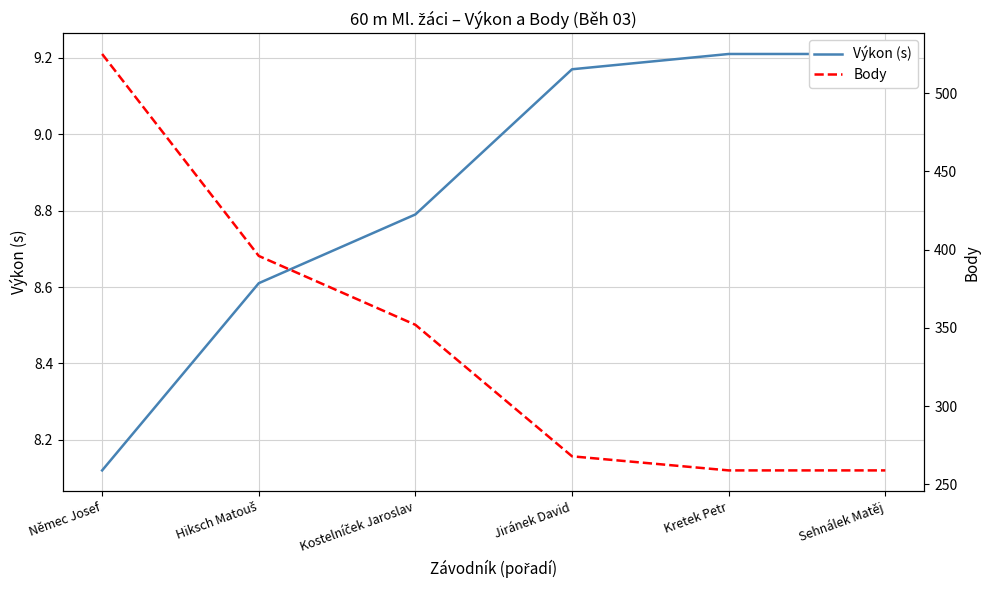

What is the value of the Body point at the 3rd from the left?

352.0